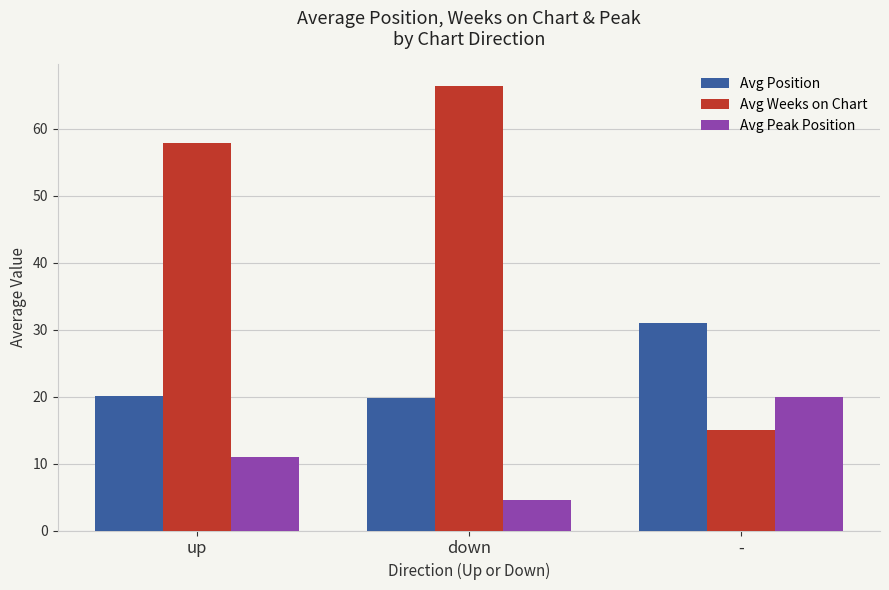

How many distinct data groups are displayed?

3